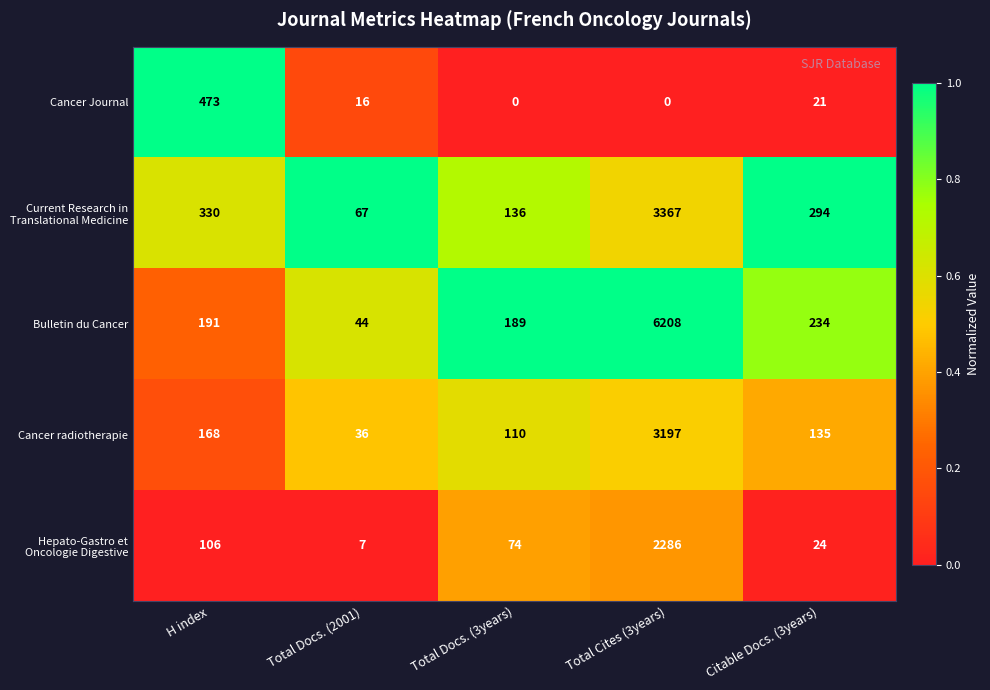

At which category does the chart reach its peak across all series?

Total Cites (3years)